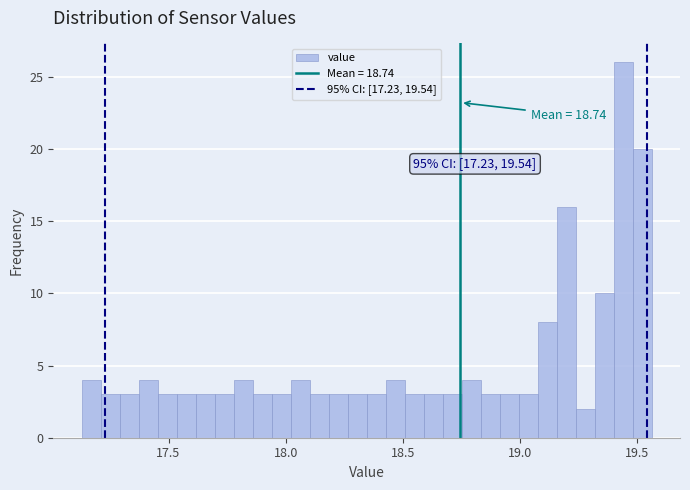

Read against the x-axis, roughly where is the centre of the tallest bar?

19.45